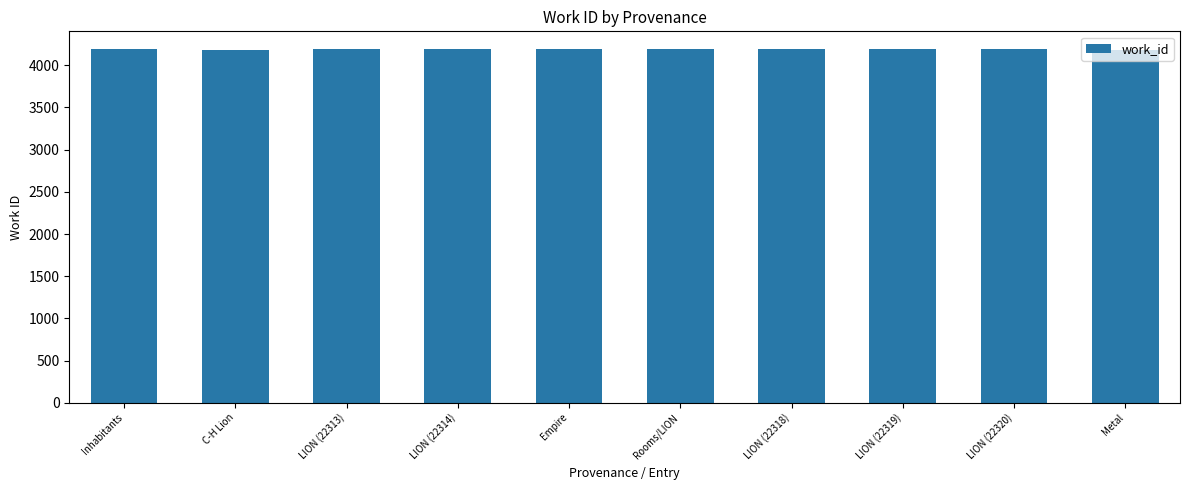

What is the difference between the second highest and second lowest values?

16